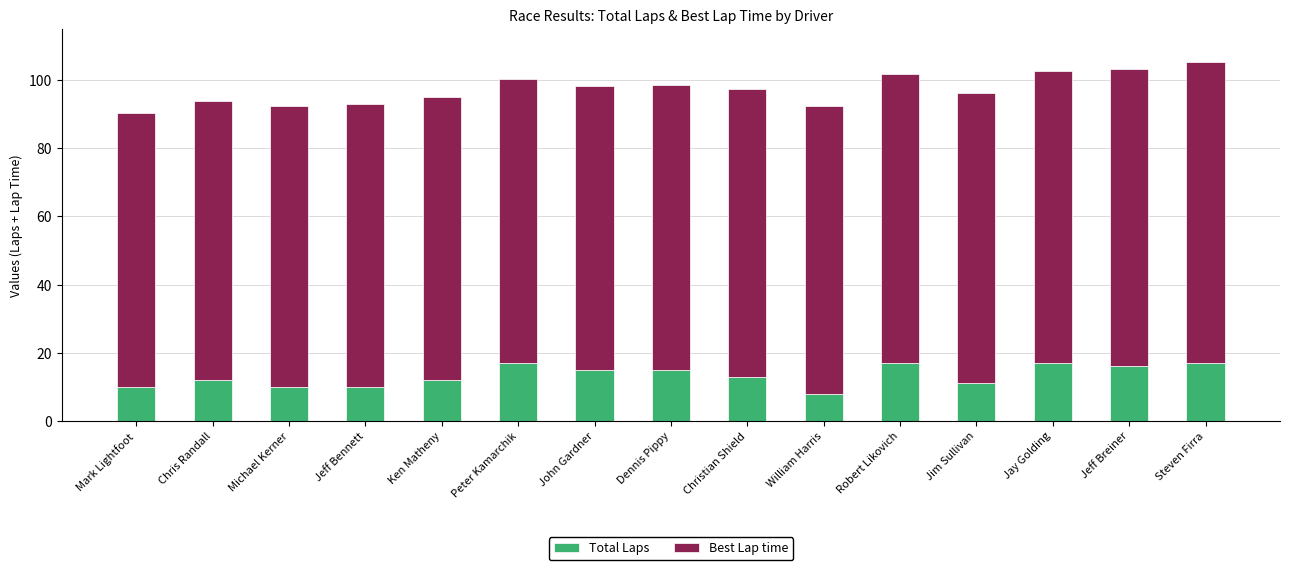

The value of Total Laps at Steven Firra is 17.0. True or false?

True